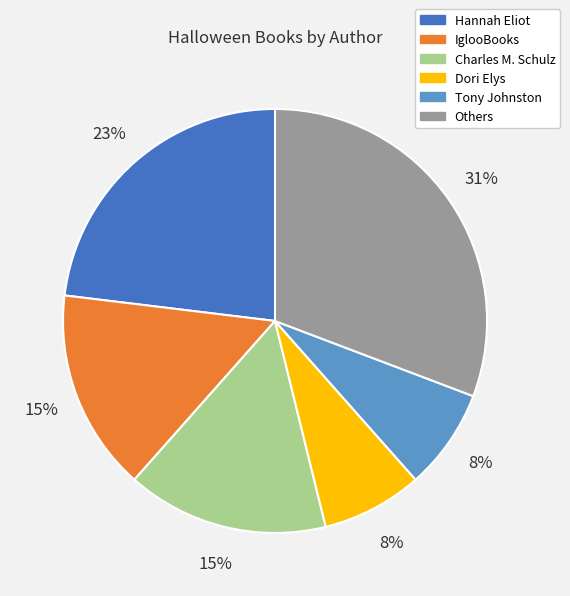

To the nearest percent, what is the average slice percentage?

17%